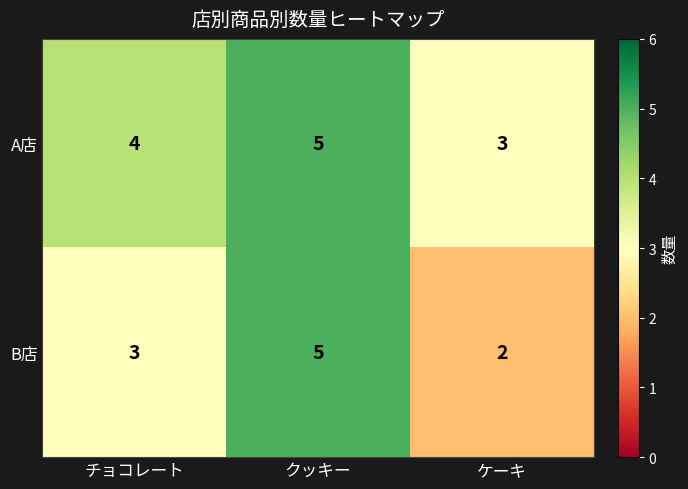

The B店 series shows 1 at ケーキ. True or false?

False